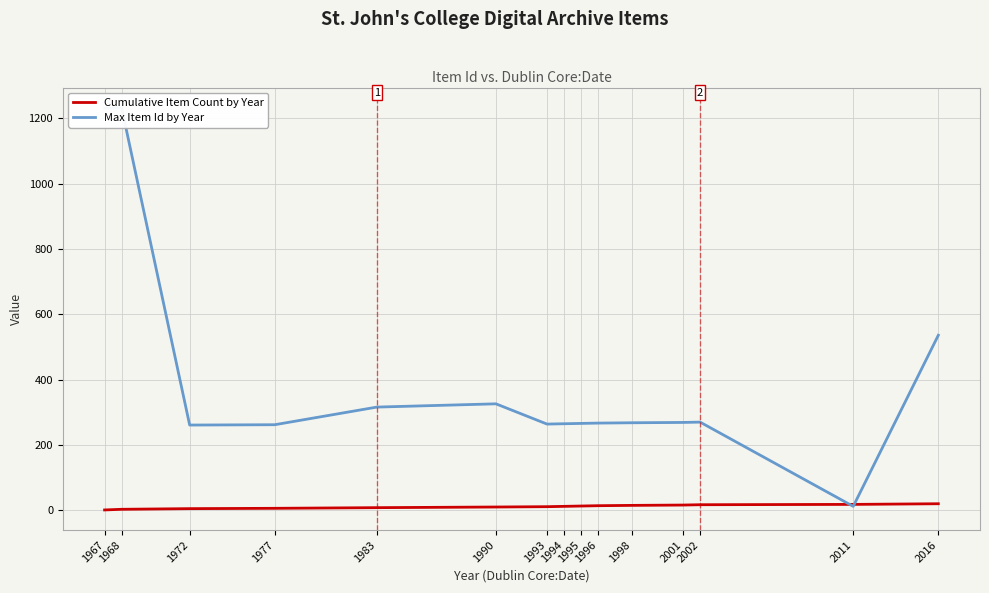

The value of Cumulative Item Count by Year at 2001 is 16. True or false?

True